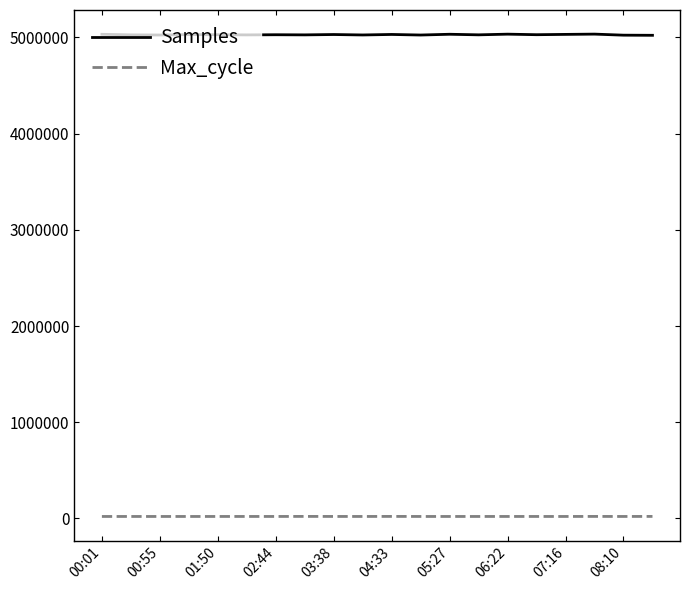

Rank the series by their maximum value, from highest to lowest.

Samples, Max_cycle